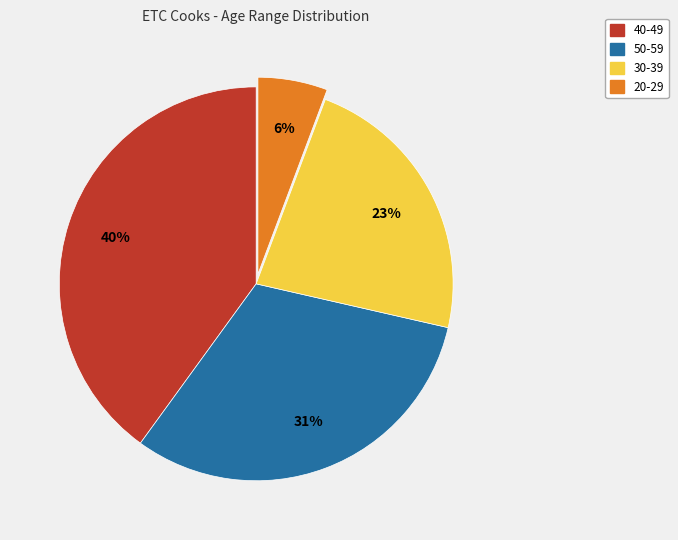

Which has a higher value, 20-29 or 50-59?

50-59